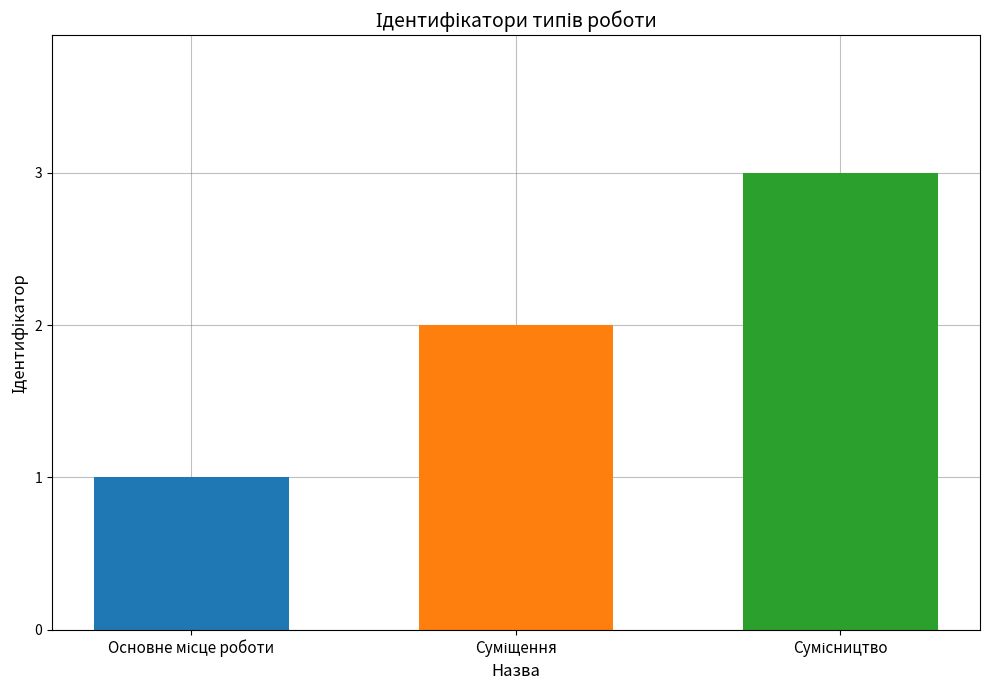

What is the maximum value shown in the chart?

3